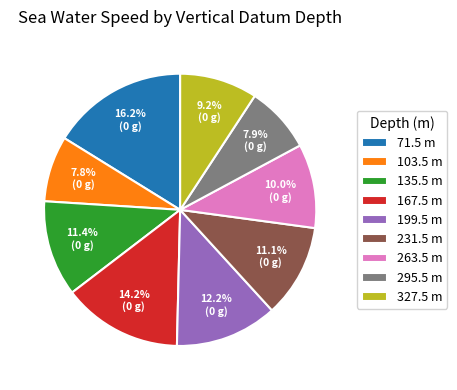

To the nearest percent, what is the difference between the 167.5 and 231.5 slice percentages?

3%